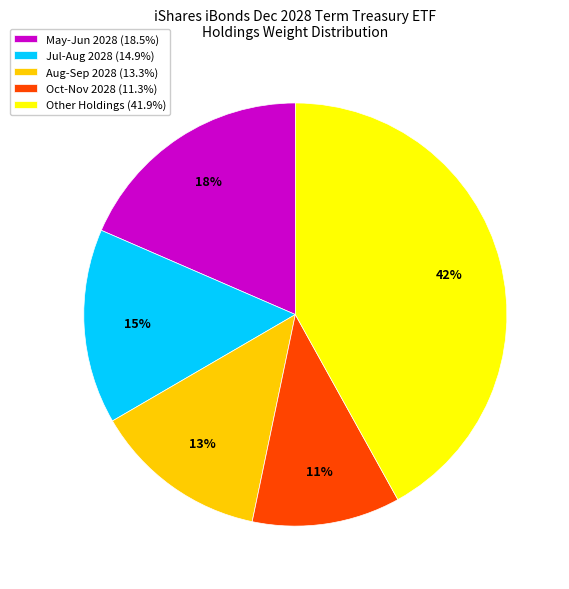

Approximately how many times larger is the value at Aug-Sep 2028 (13.3%) compared to May-Jun 2028 (18.5%)?

0.7